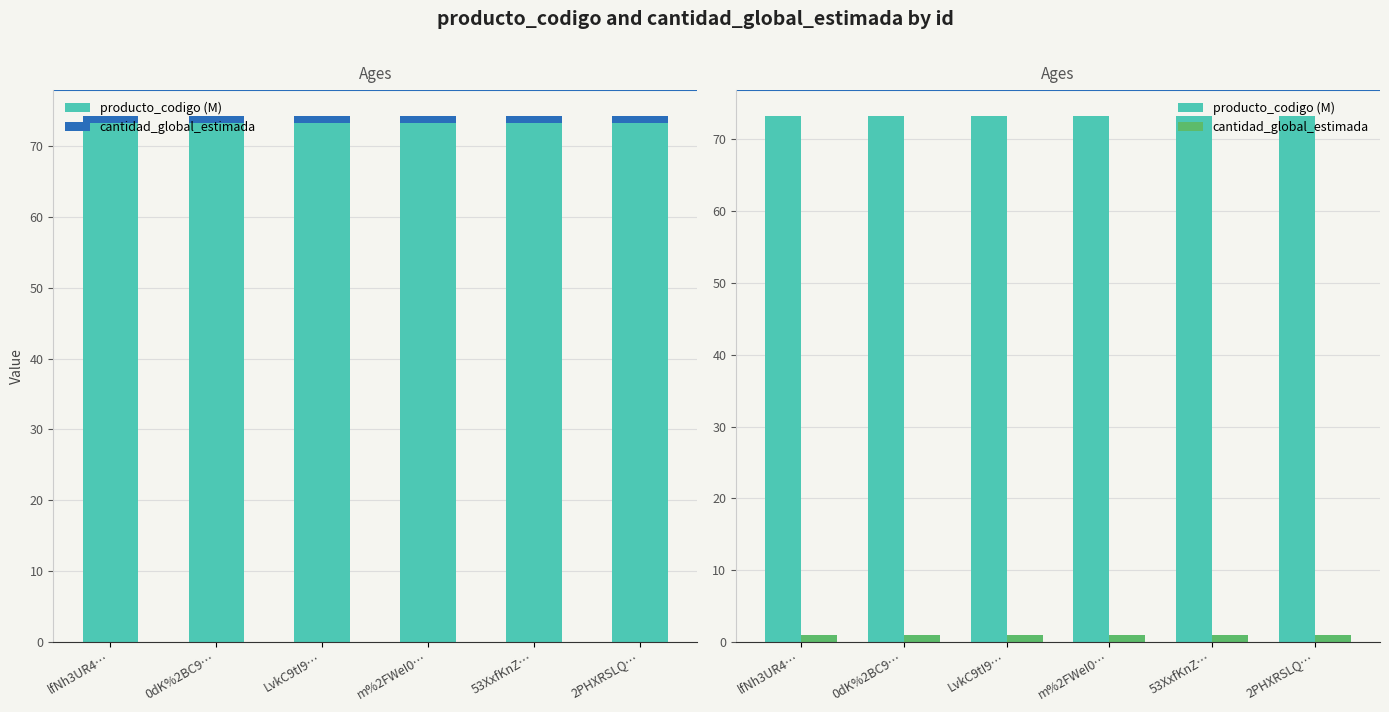

Count the number of data series in this chart.

2